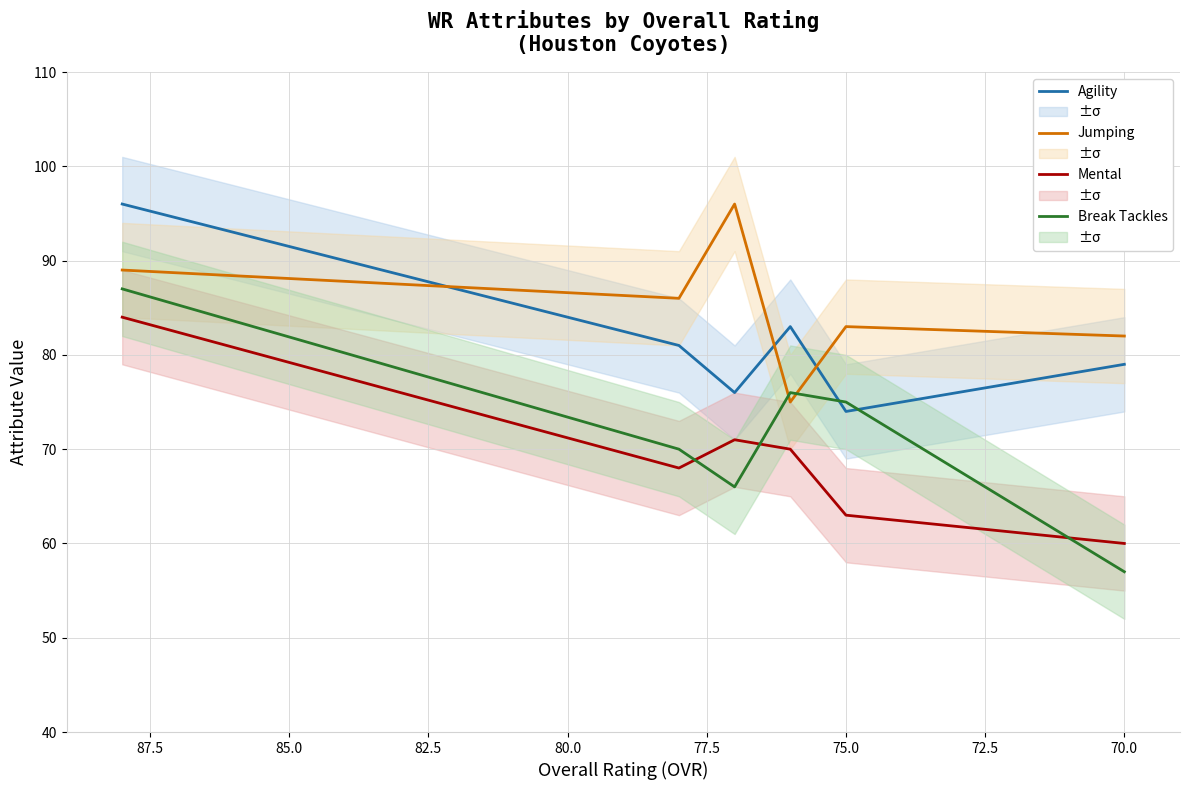

At how many categories does at least one series exceed 84?

3